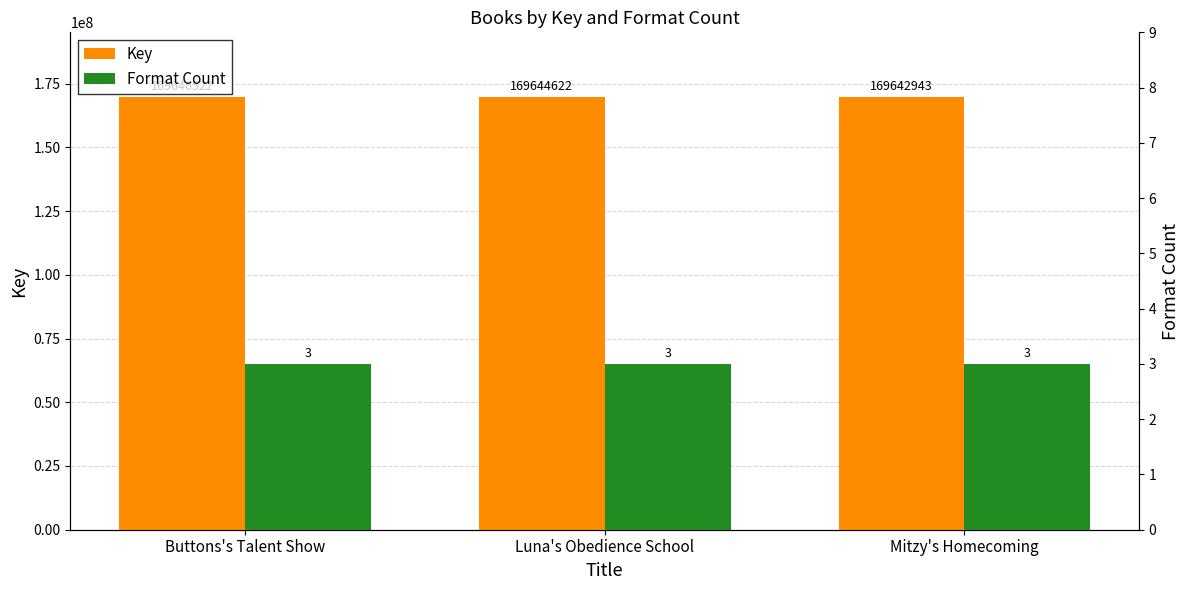

True or false: Key has a value of 169642943 at Mitzy's Homecoming.

True